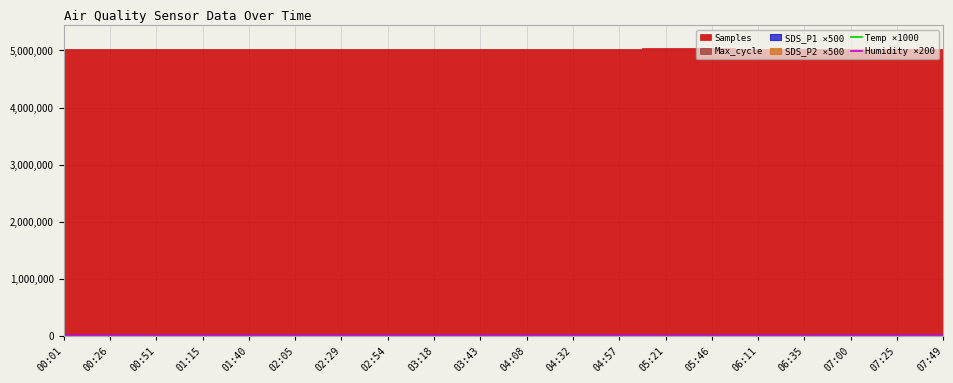

Which has a higher value, 01:40 or 01:15?

01:40